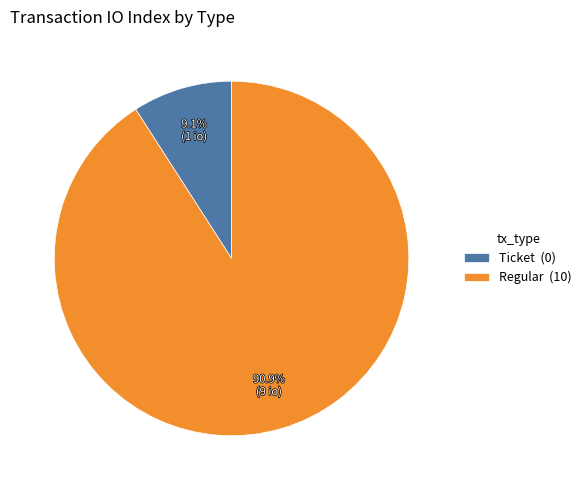

Which category has the smallest portion of the pie?

Ticket